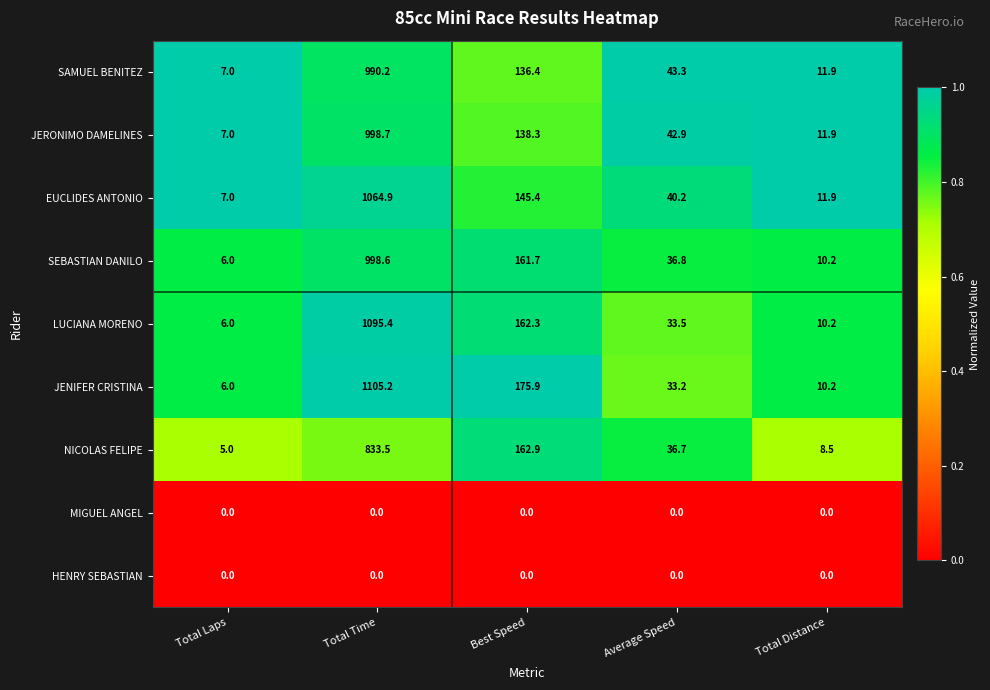

Count the number of categories in the chart.

5